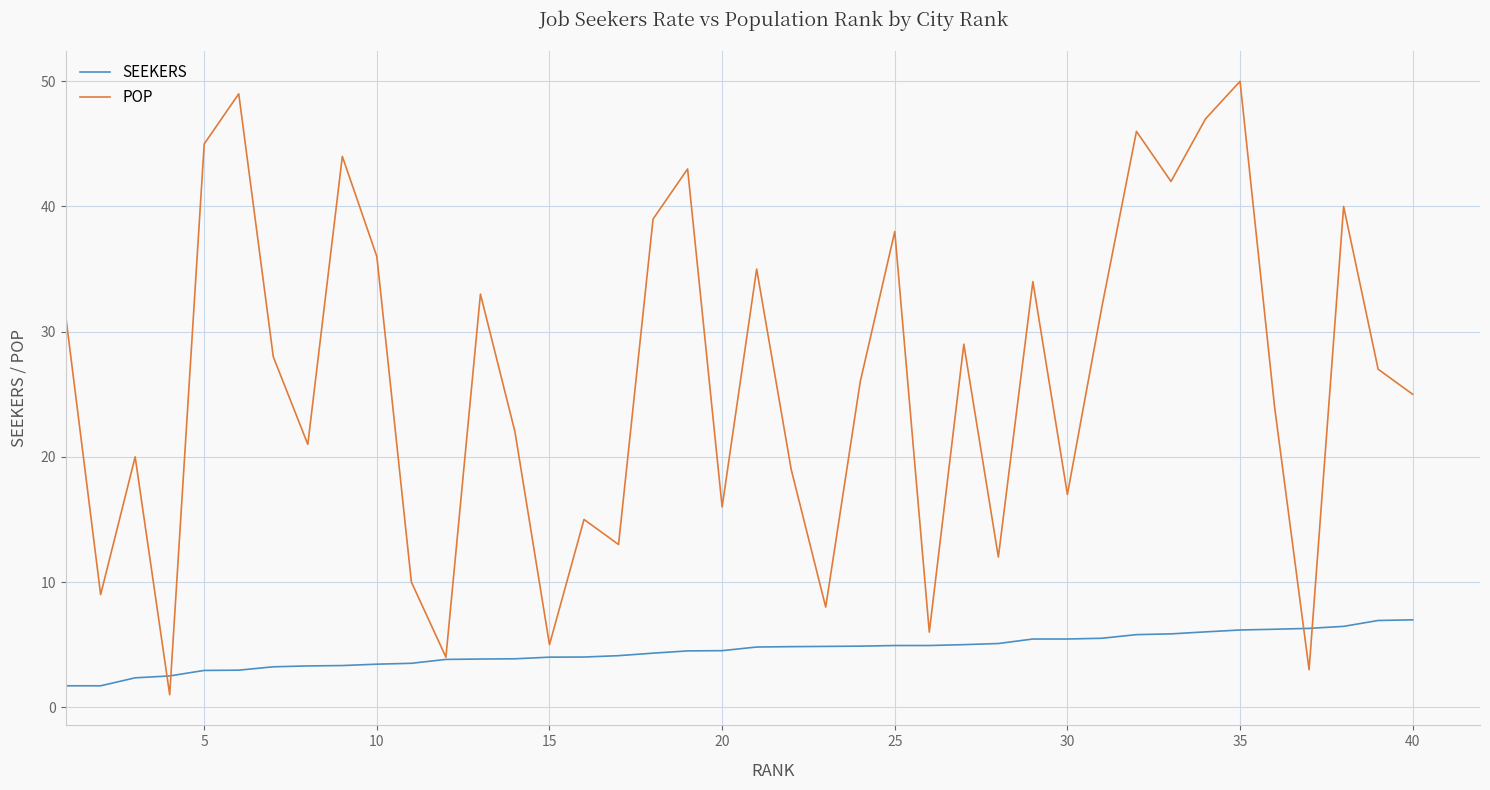

Rank the series by their maximum value, from lowest to highest.

SEEKERS, POP